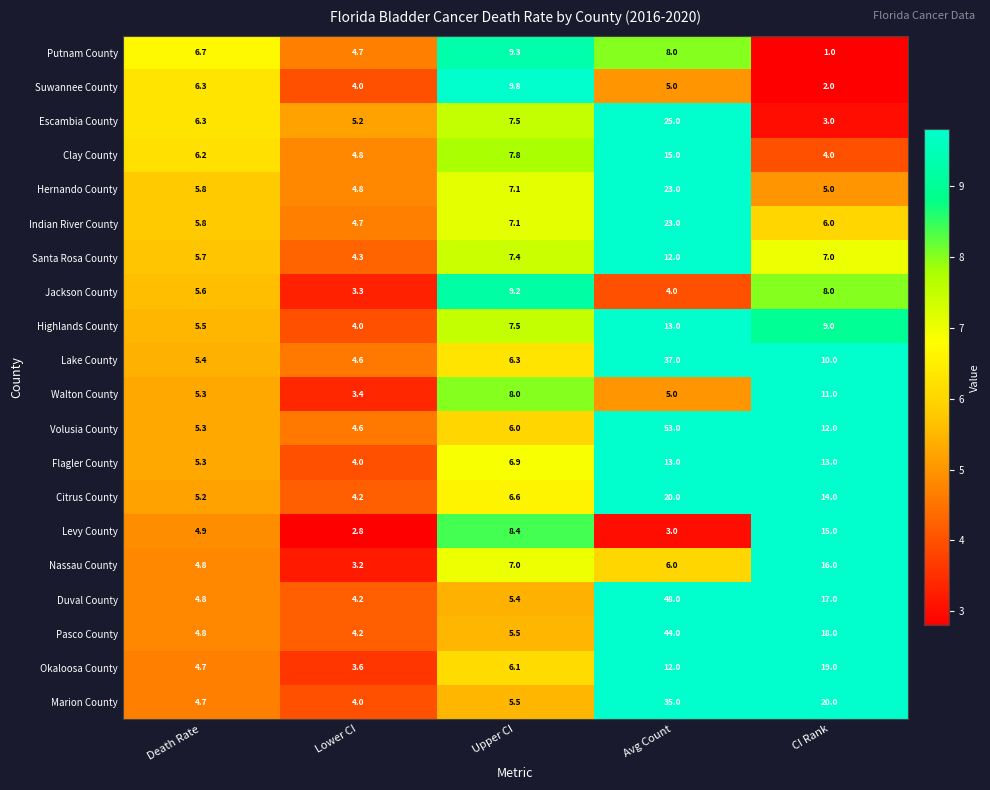

The value of Suwannee County at Upper CI is 6.7. True or false?

False